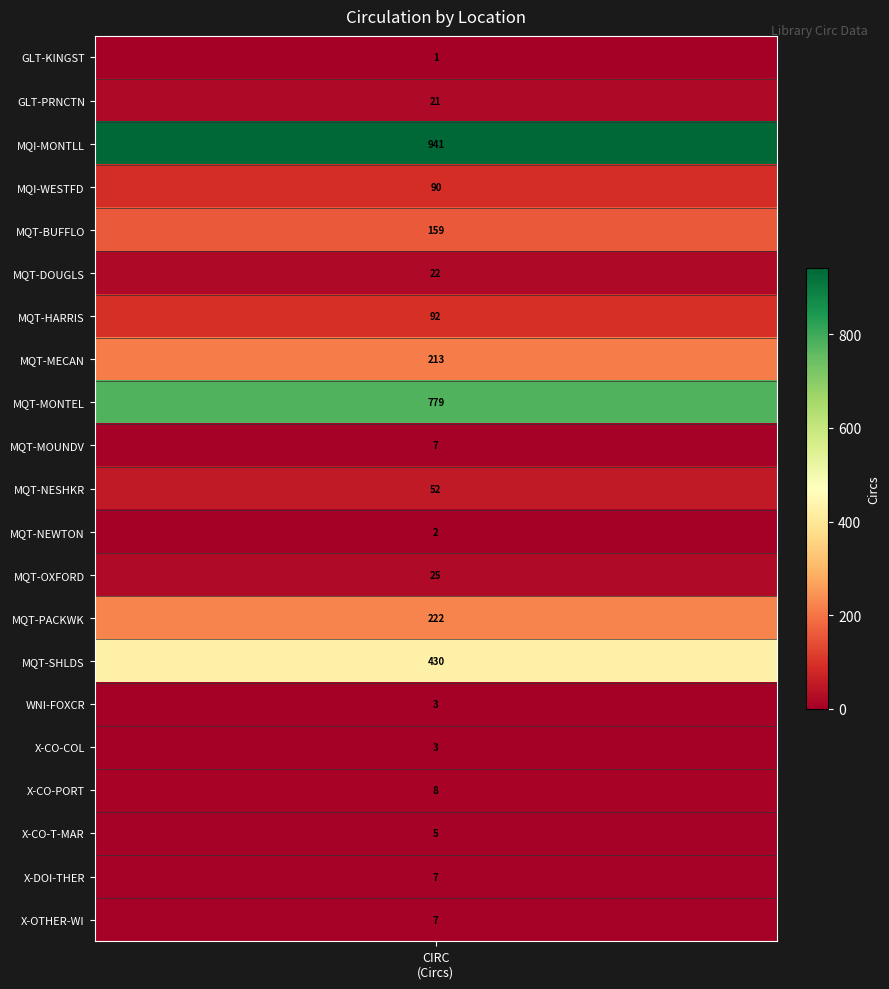

Which category has the highest value across all series?

MQI-MONTLL